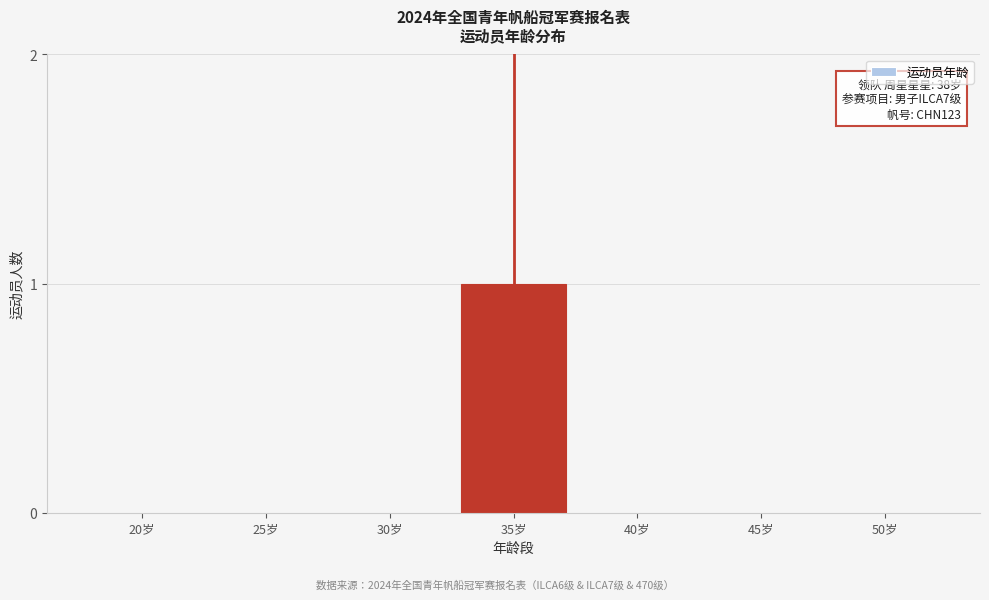

Reading left to right, list all the values displayed in this chart.

20岁=0	25岁=0	30岁=0	35岁=1	40岁=0	45岁=0	50岁=0